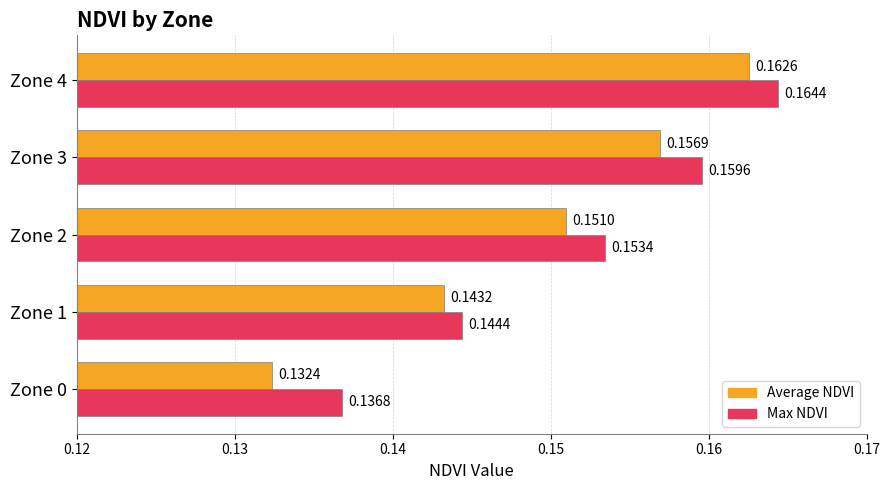

Which series has the widest spread of values?

Average NDVI